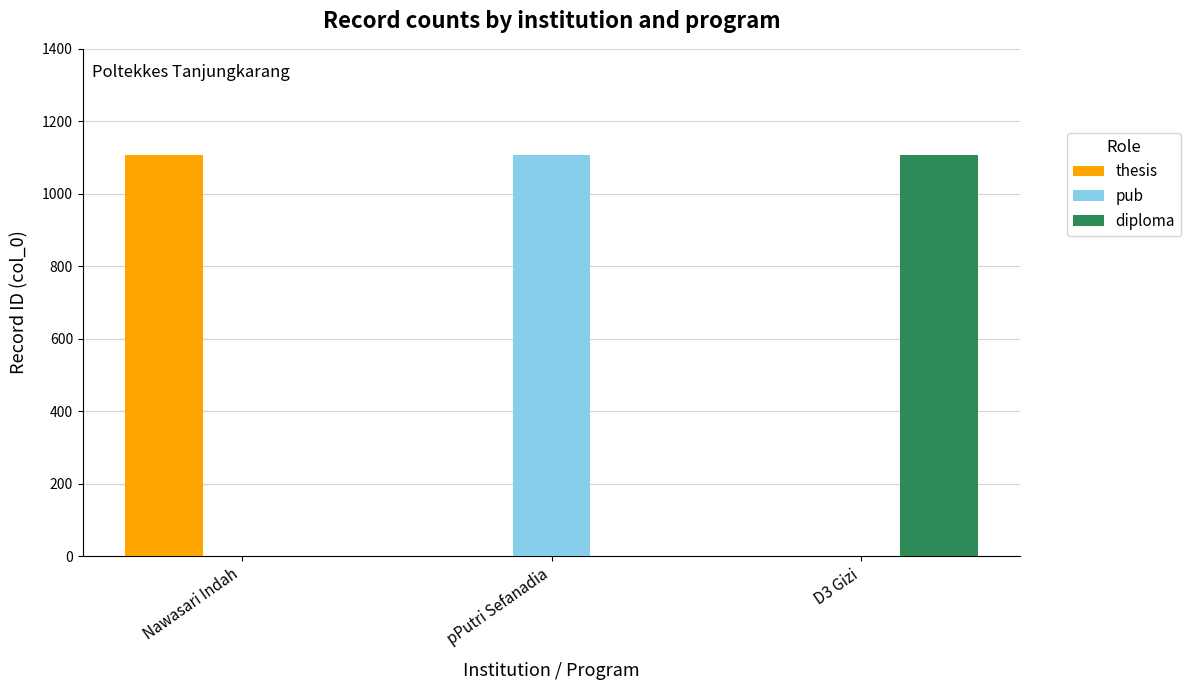

How many distinct data groups are displayed?

3